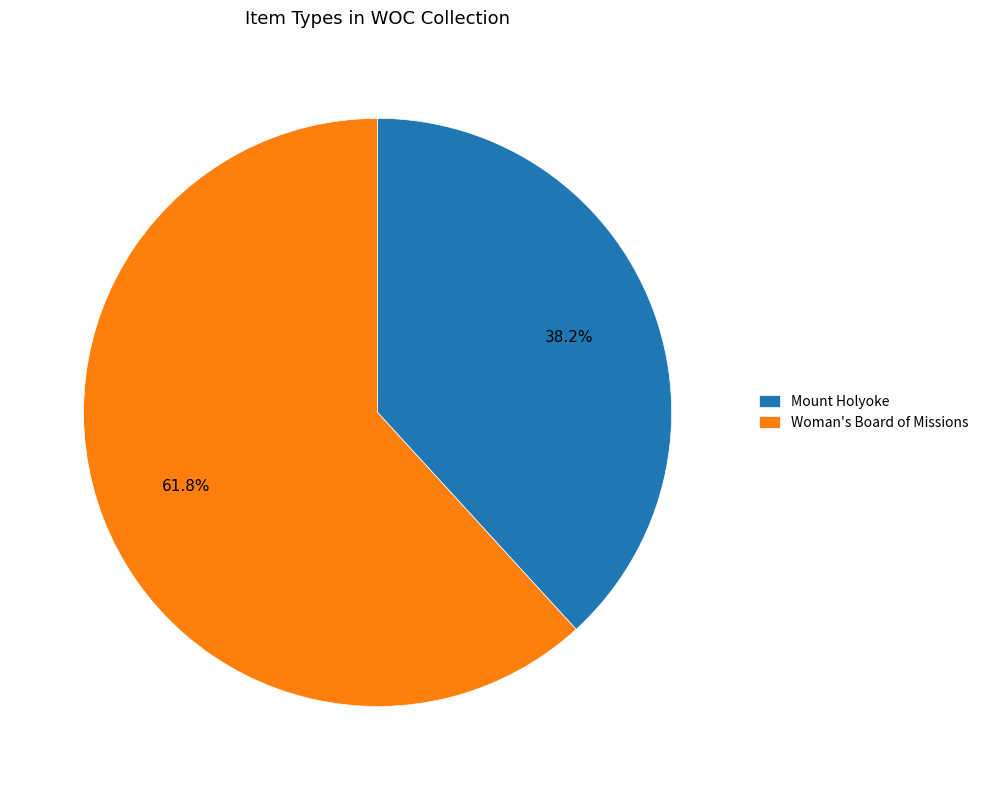

Is the sum of Woman's Board of Missions and Mount Holyoke greater than half?

Yes